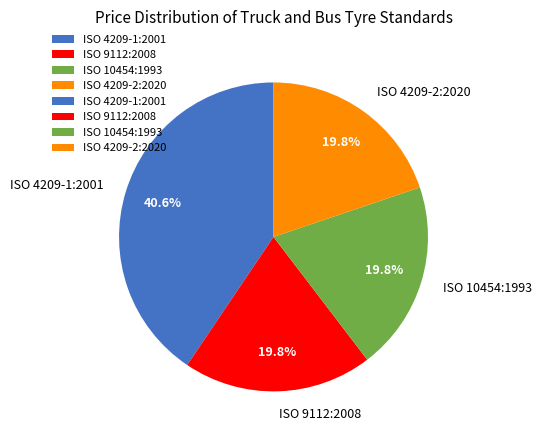

To the nearest percent, what is the difference between the ISO 4209-2:2020 and ISO 4209-1:2001 slice percentages?

21%